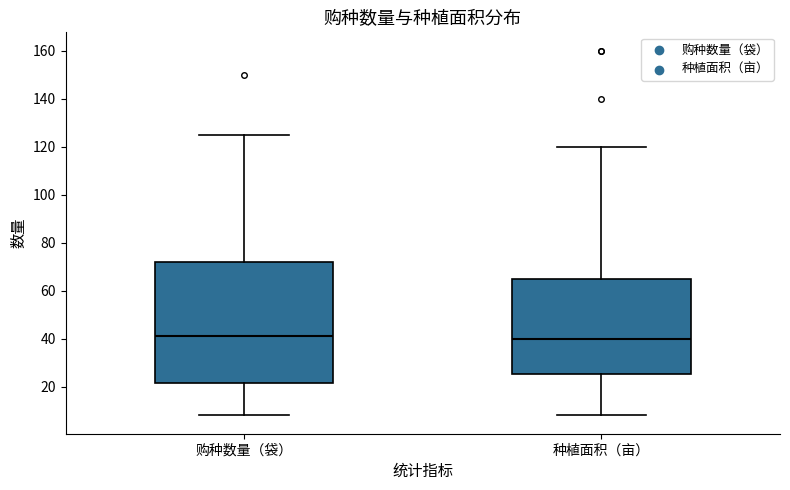

Reading left to right, transcribe this box plot: for each box, give where its median line is, the range the box spans, and where its two whiskers end, as read against the y-axis. The values are not printed on the chart, so give them approximately, as read against the axis.

购种数量（袋）: median 42, box 22 to 72, whiskers 8 to 126
种植面积（亩）: median 40, box 26 to 64, whiskers 8 to 120